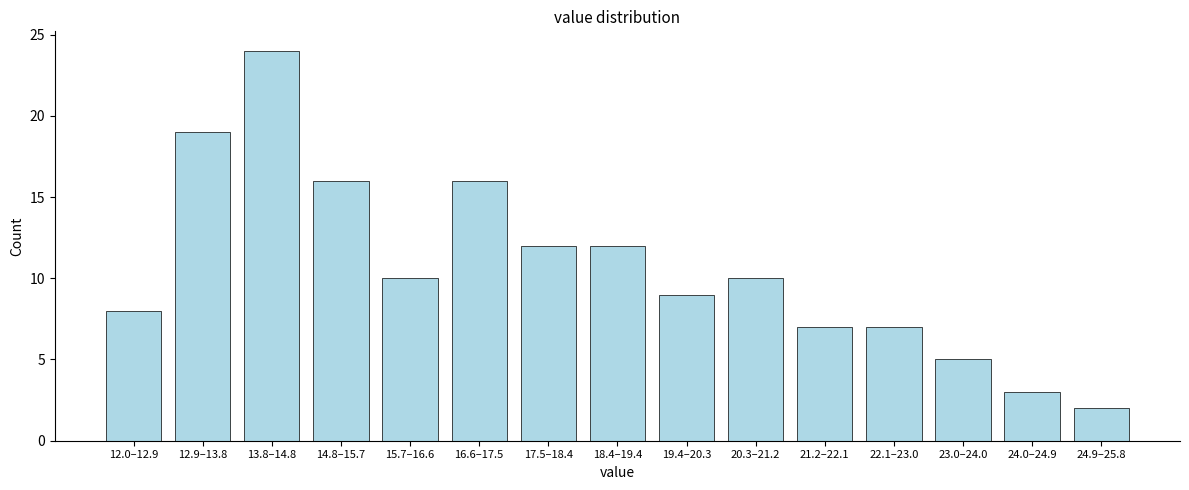

Reading left to right, what are all the values shown in this chart?

12.0–12.9=8	12.9–13.8=19	13.8–14.8=24	14.8–15.7=16	15.7–16.6=10	16.6–17.5=16	17.5–18.4=12	18.4–19.4=12	19.4–20.3=9	20.3–21.2=10	21.2–22.1=7	22.1–23.0=7	23.0–24.0=5	24.0–24.9=3	24.9–25.8=2